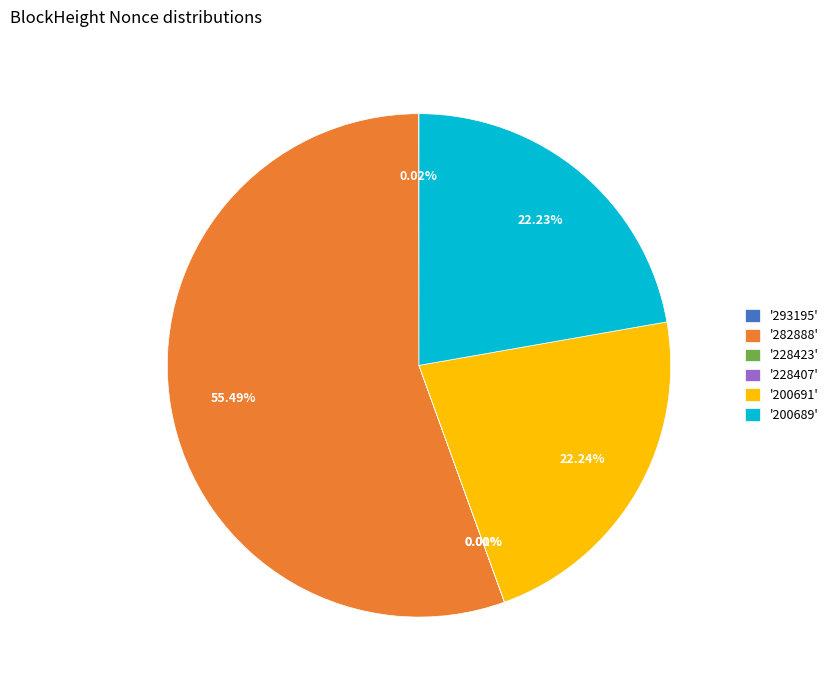

What is the smallest slice in the pie chart?

228407